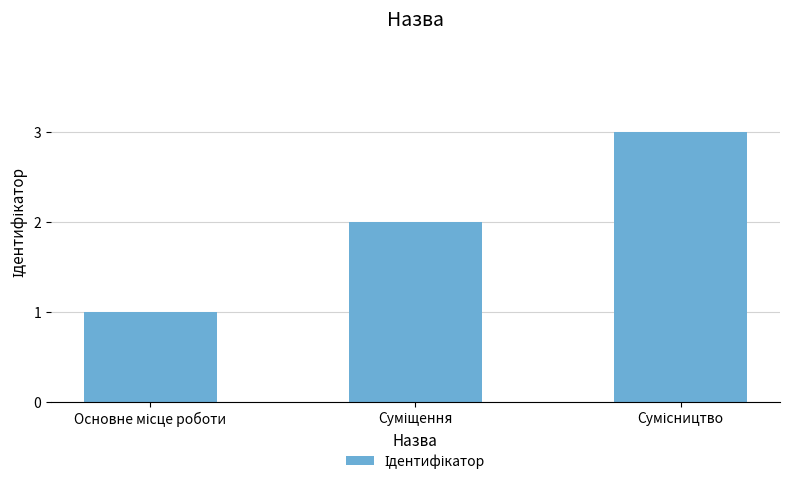

How many values are below 2?

1